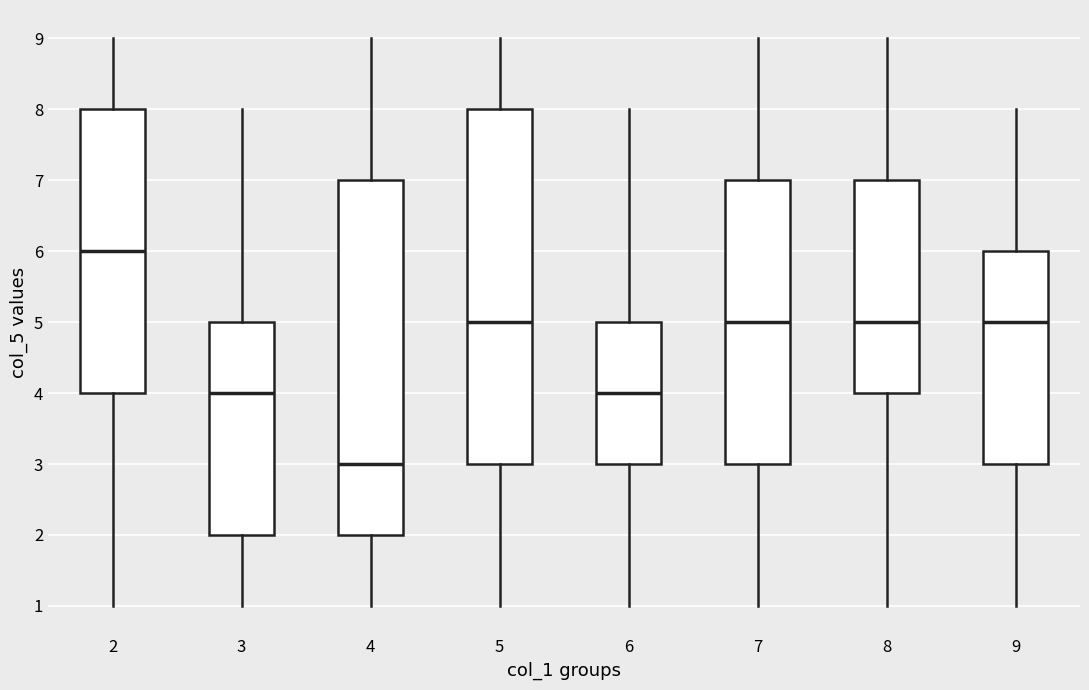

Which box has the highest median line?

2